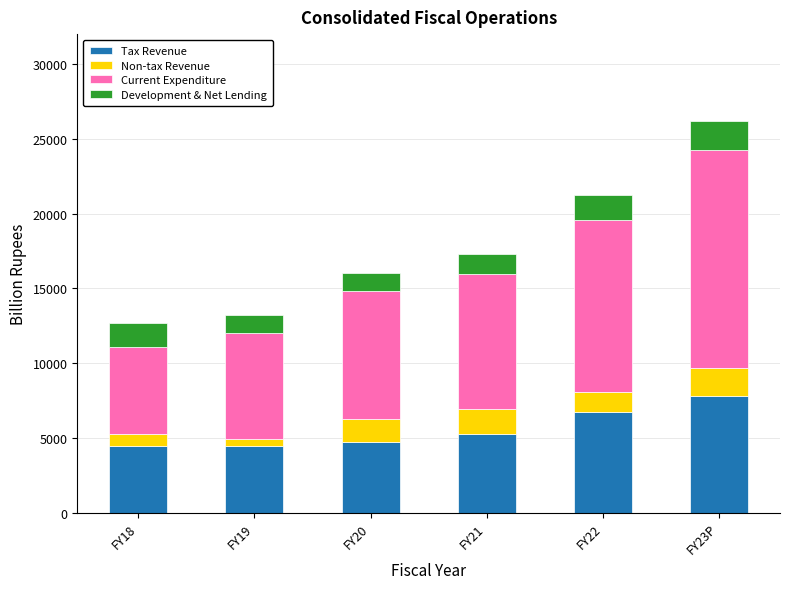

Which category has the highest value in the Tax Revenue series?

FY23P